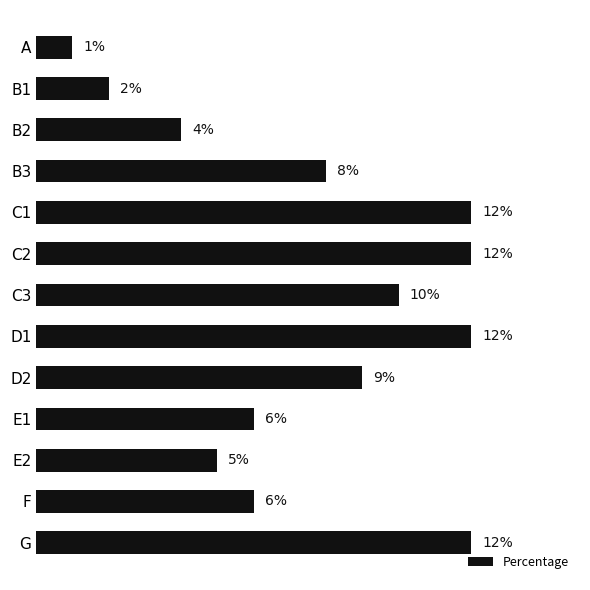

At which category does the chart reach its minimum across all series?

A